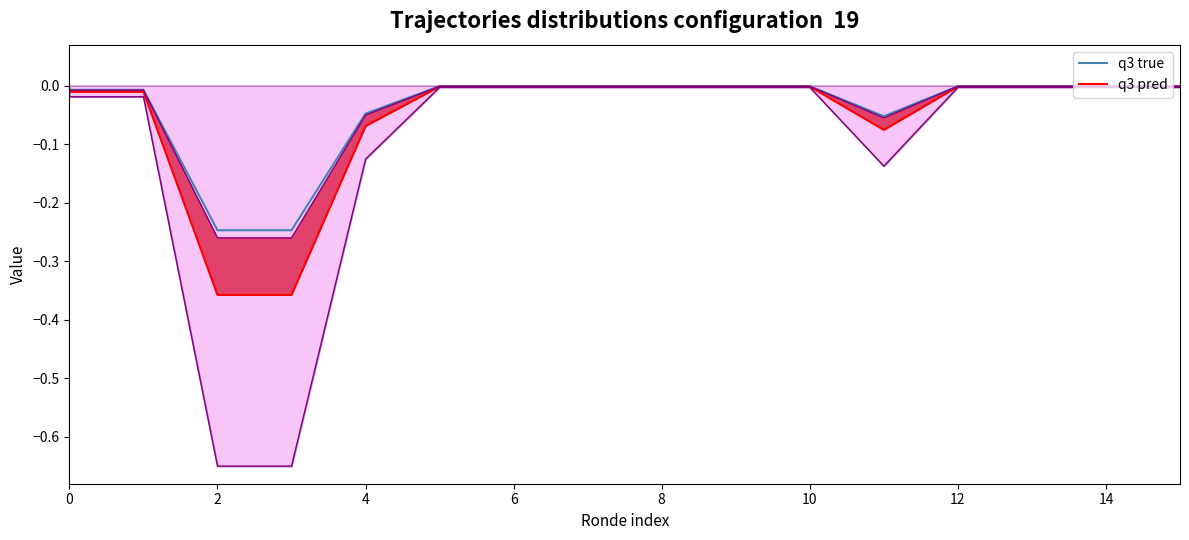

True or false: the data shows -0.0 at 10.

False